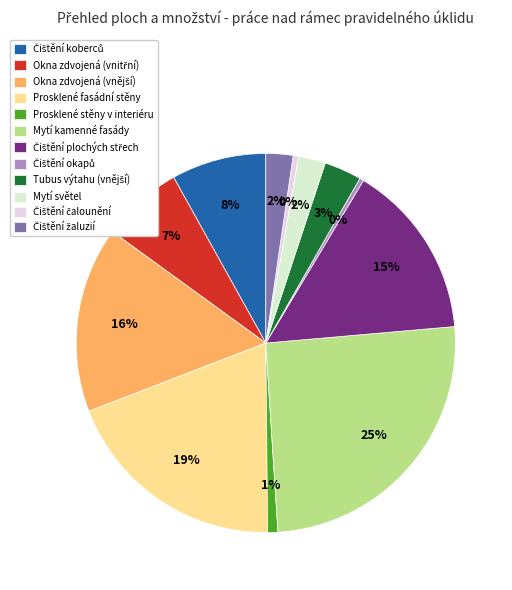

Combined, do Prosklené fasádní stěny and Čištění okapů account for over 50%?

No